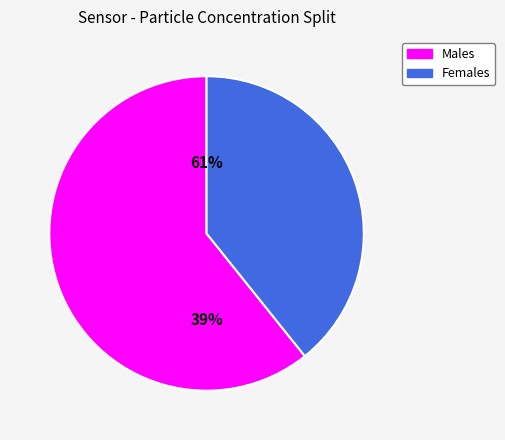

Does any single category account for the majority?

Yes